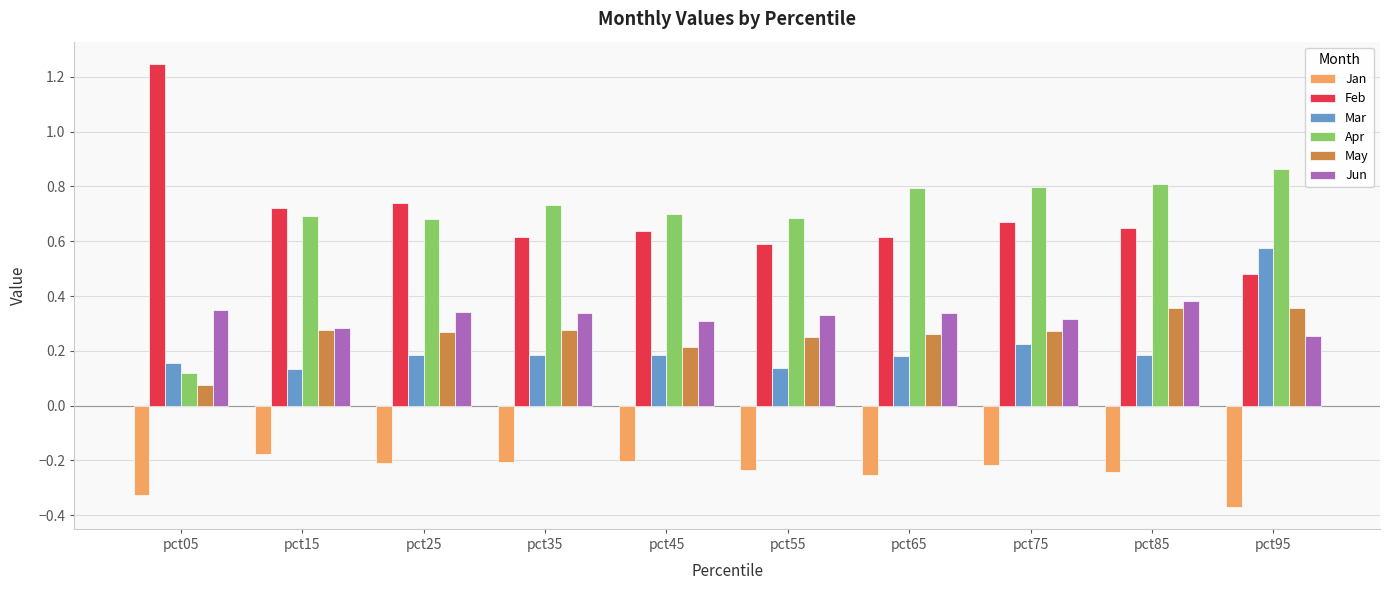

What is the total value across all series at pct45?

1.8